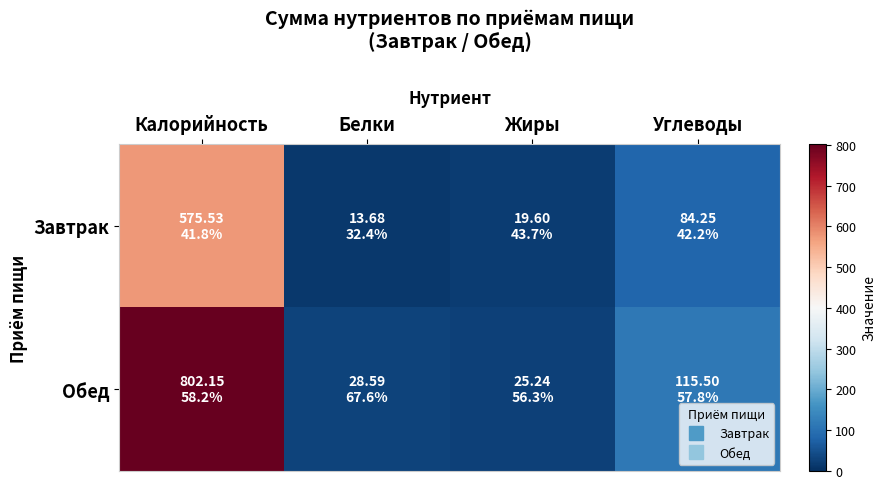

At Жиры, list the series in order from largest to smallest.

Обед, Завтрак